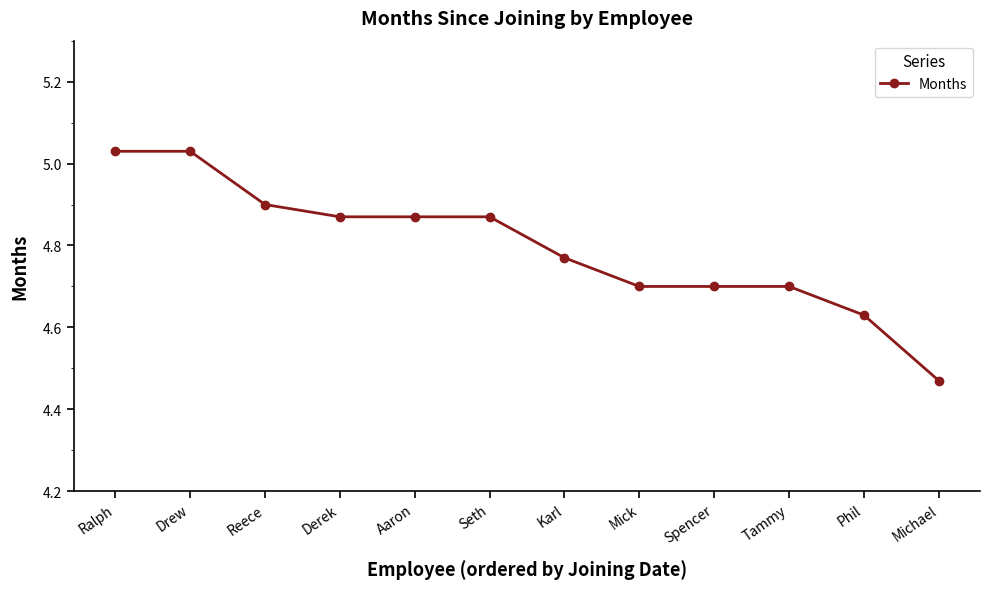

How many lines are shown in the chart?

1